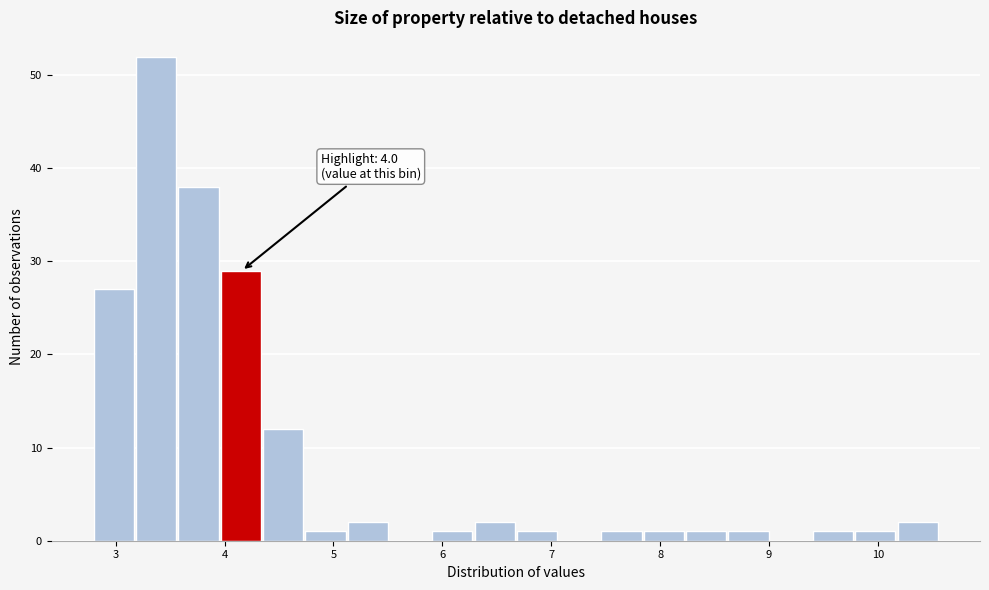

Around what value on the x-axis is the tallest bar? Give the approximate position of its centre, as read against the axis.

3.4